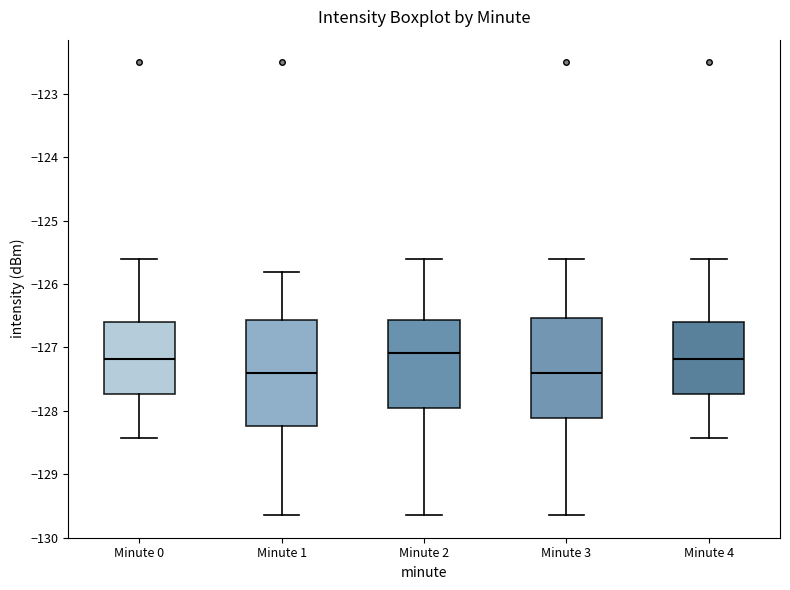

Reading left to right, transcribe this box plot: for each box, give where its median line is, the range the box spans, and where its two whiskers end, as read against the y-axis. The values are not printed on the chart, so give them approximately, as read against the axis.

Minute 0: median -127.2, box -127.7 to -126.6, whiskers -128.4 to -125.6
Minute 1: median -127.4, box -128.2 to -126.6, whiskers -129.6 to -125.8
Minute 2: median -127.1, box -127.9 to -126.6, whiskers -129.6 to -125.6
Minute 3: median -127.4, box -128.1 to -126.5, whiskers -129.6 to -125.6
Minute 4: median -127.2, box -127.7 to -126.6, whiskers -128.4 to -125.6